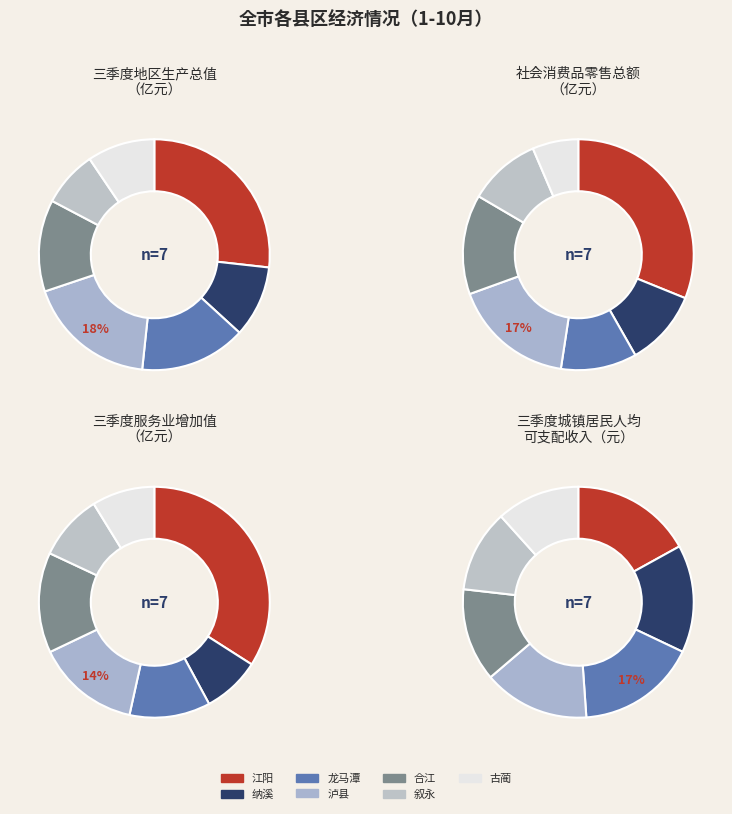

Does 合江 account for over 50% of the chart?

No